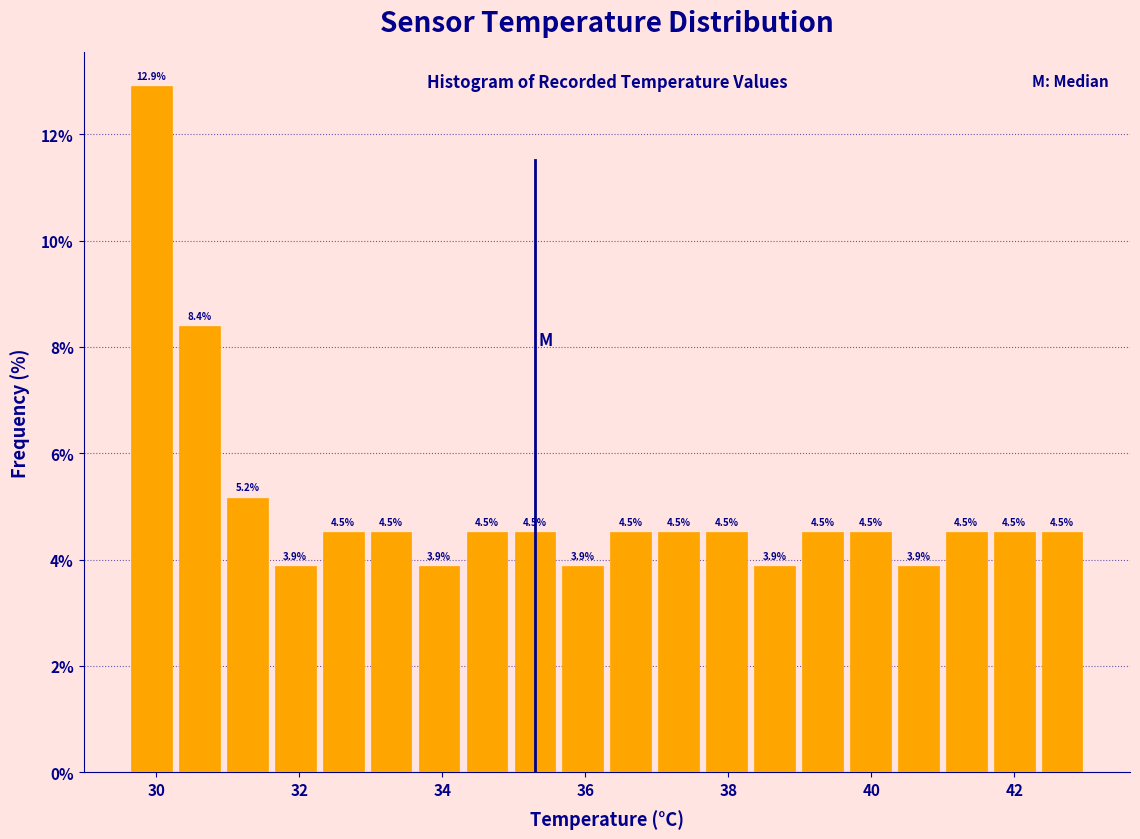

Read against the x-axis, roughly where is the centre of the tallest bar?

30.0